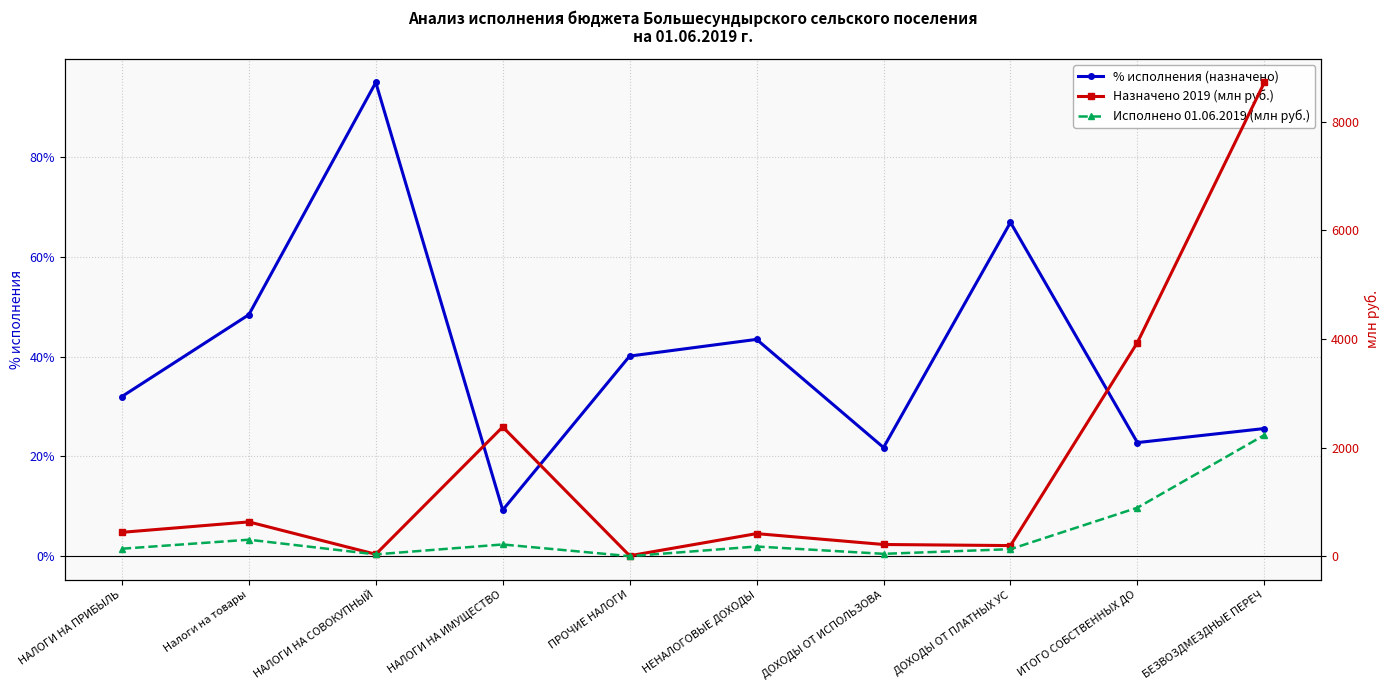

What position from the right is НАЛОГИ НА ПРИБЫЛЬ?

10